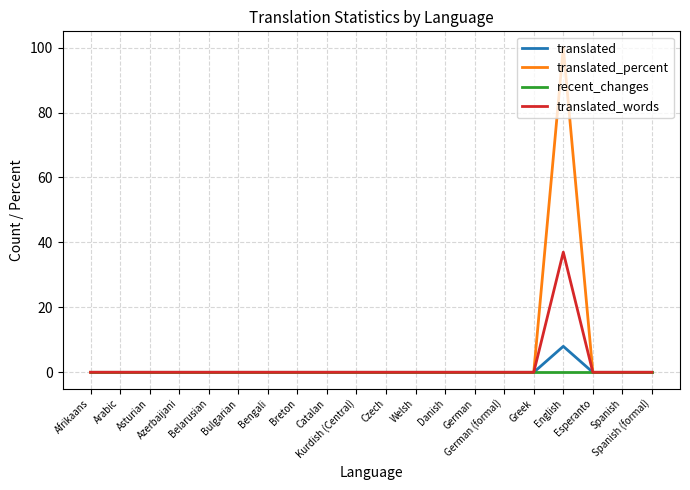

List the series in order of their peak value, lowest first.

recent_changes, translated, translated_words, translated_percent